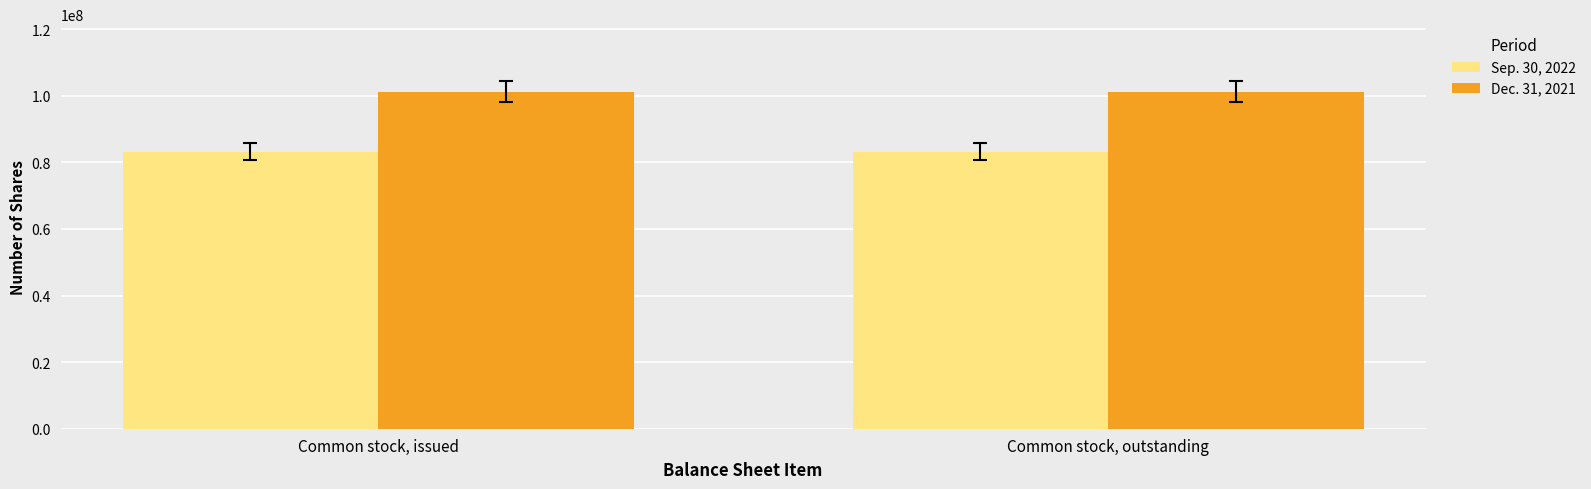

Reading left to right, what are all the values shown in this chart?

Sep. 30, 2022: 83232262	83232262
Dec. 31, 2021: 101269349	101269349